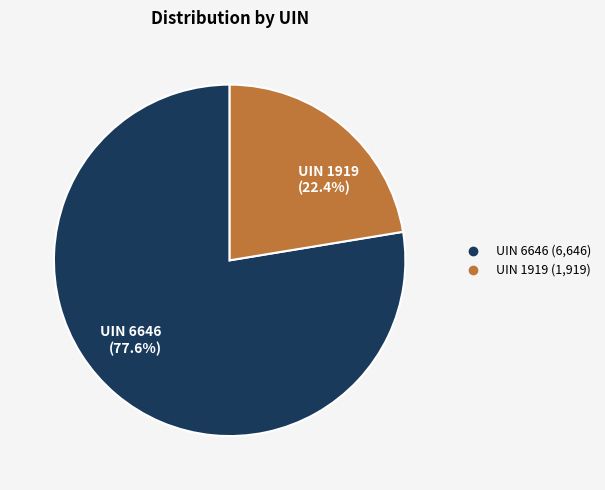

What is the largest slice in the pie chart?

UIN 6646 (77.6%)